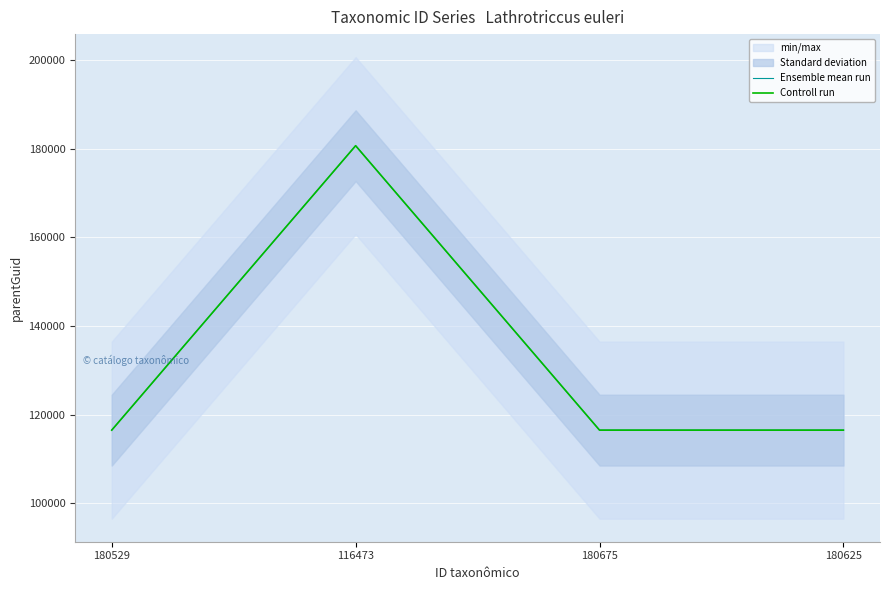

Reading left to right, list all the values displayed in this chart.

Ensemble mean run: 180529=116473	116473=180737	180675=116473	180625=116473
Controll run: 180529=116473	116473=180737	180675=116473	180625=116473